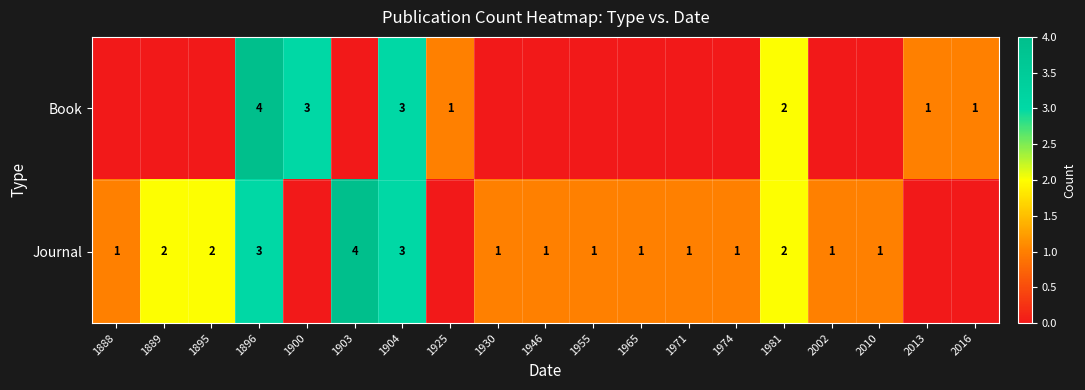

The value of Book at 1925 is 1. True or false?

True